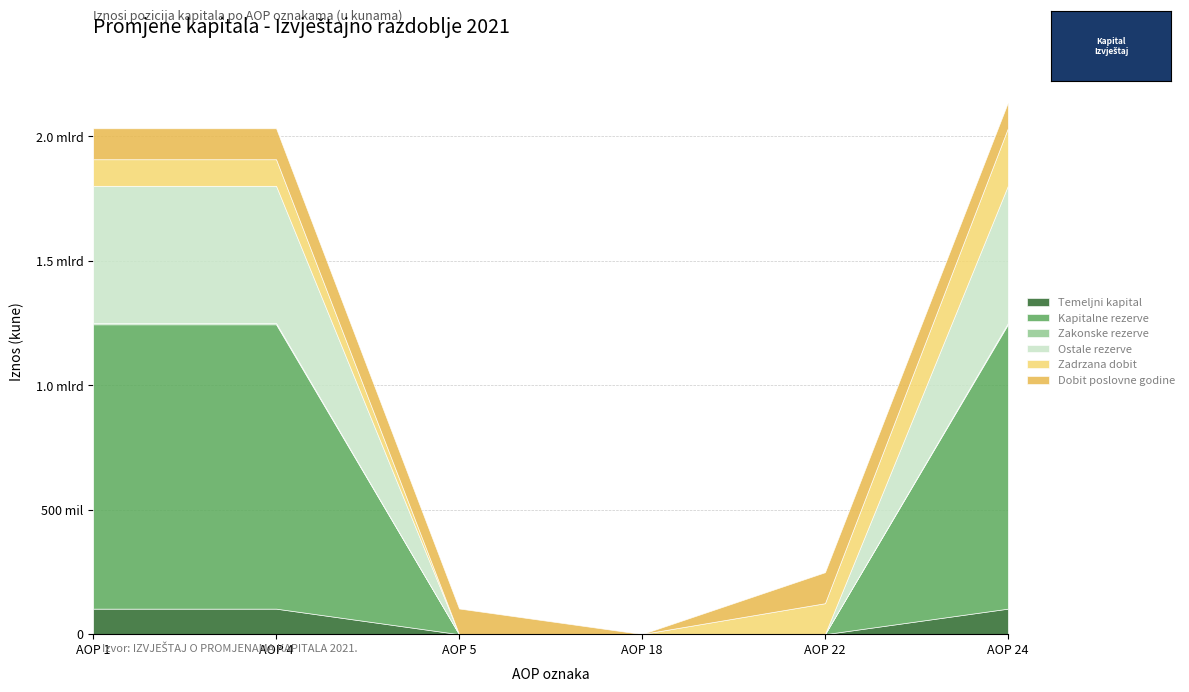

How many lines are shown in the chart?

6